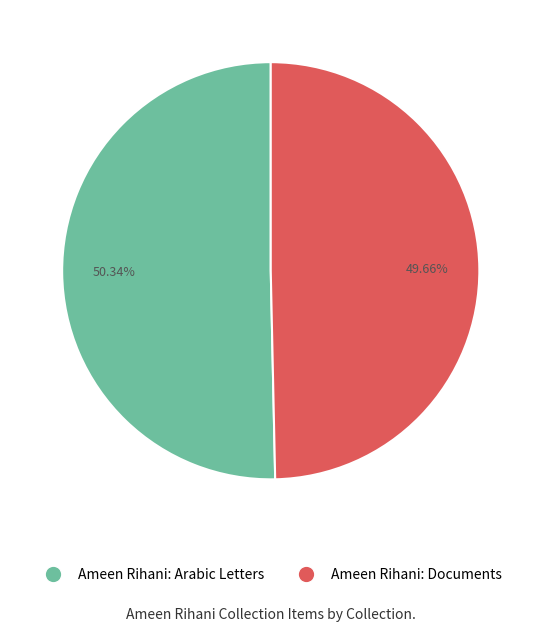

Rank the categories by value from lowest to highest.

Ameen Rihani: Documents, Ameen Rihani: Arabic Letters